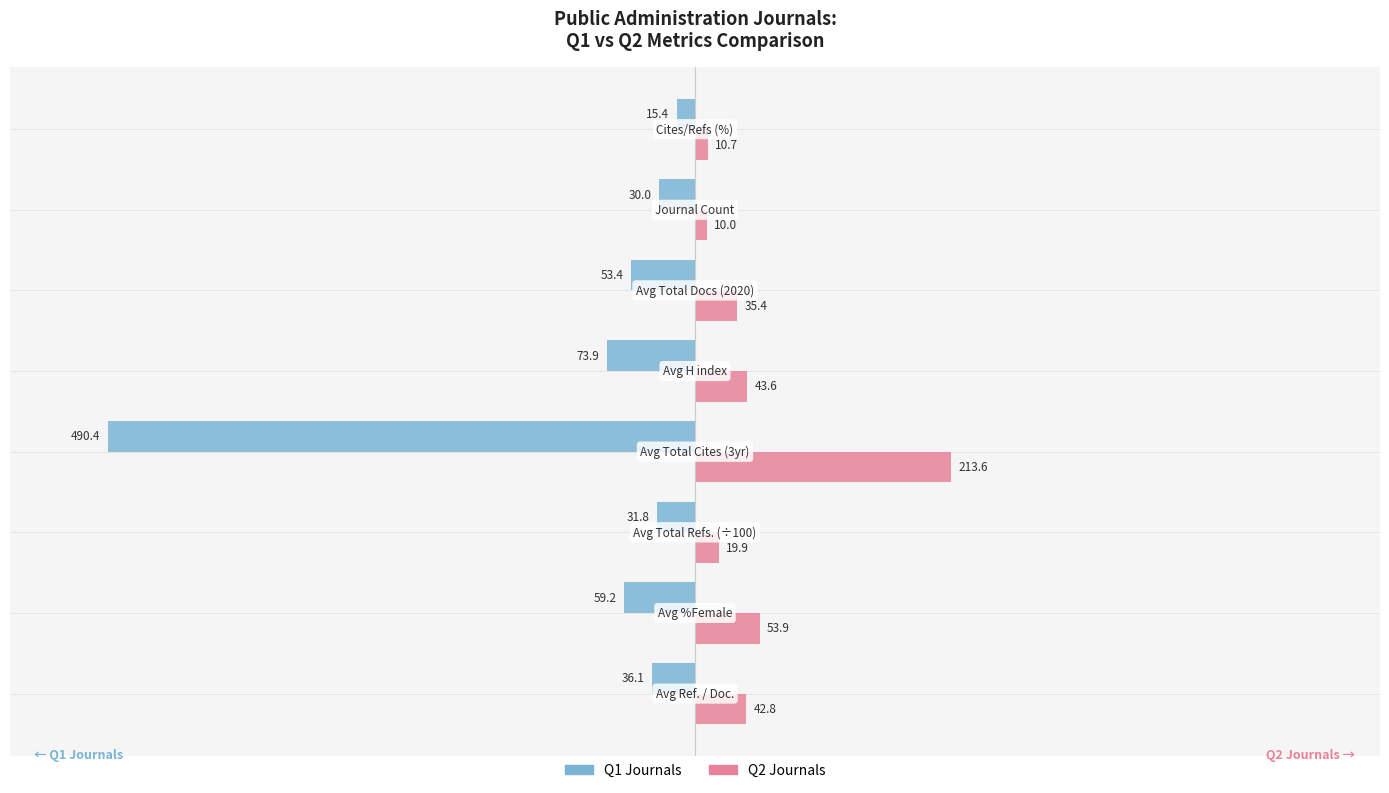

What are all the series names shown in the legend?

Q1 Journals, Q2 Journals